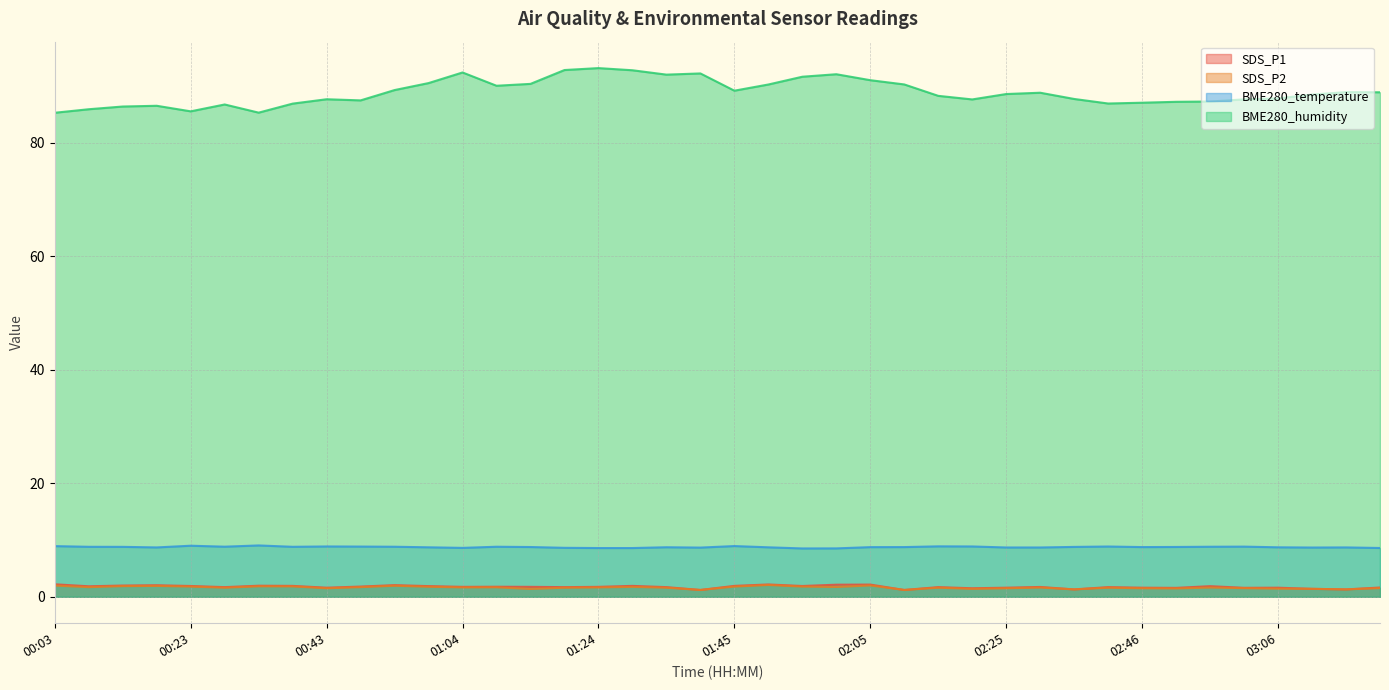

At which category does SDS_P2 reach its first local peak?

00:18